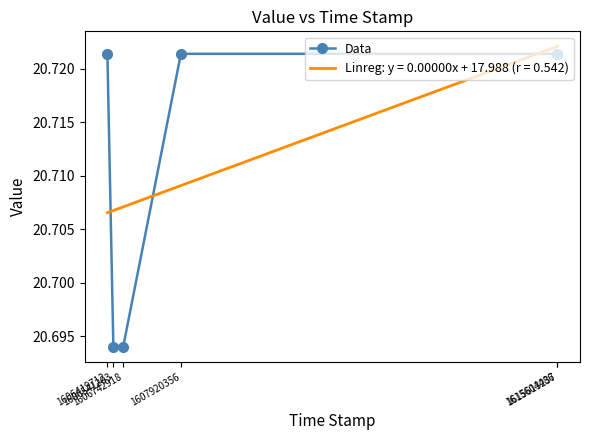

After their last crossing, which series has the higher values: Data or Linreg: y = 0.00000x + 17.988 (r = 0.542)?

Linreg: y = 0.00000x + 17.988 (r = 0.542)